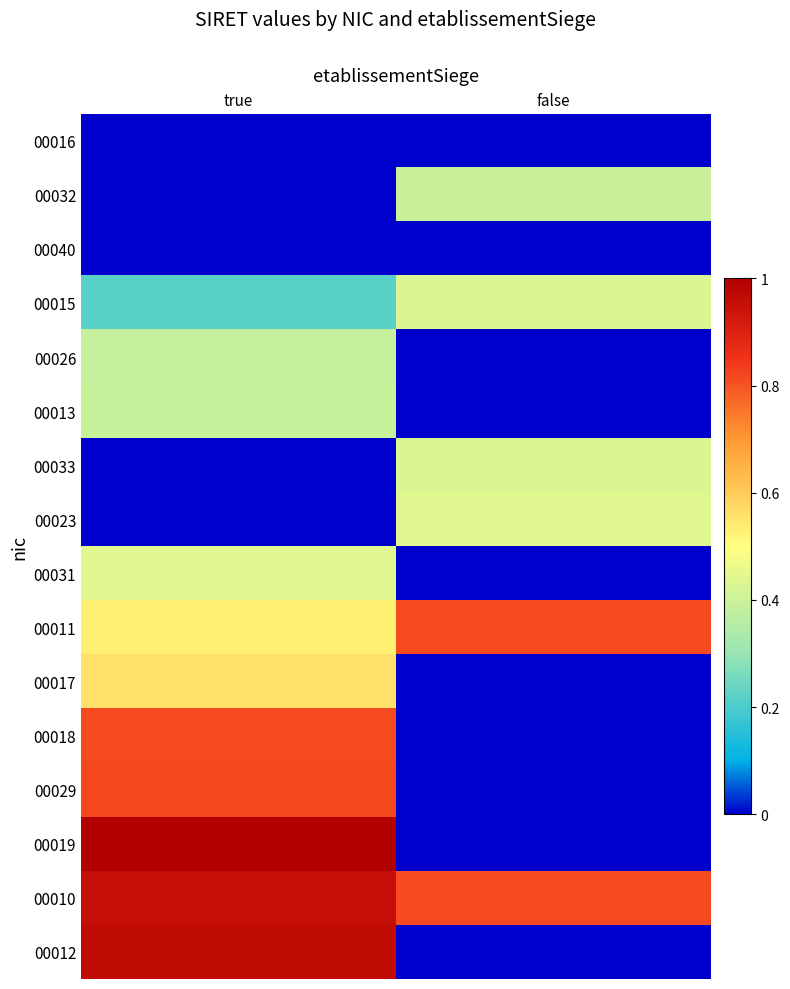

List the series in order of their peak value, highest first.

00019, 00012, 00010, 00029, 00011, 00018, 00017, 00031, 00023, 00015, 00033, 00032, 00013, 00026, 00040, 00016